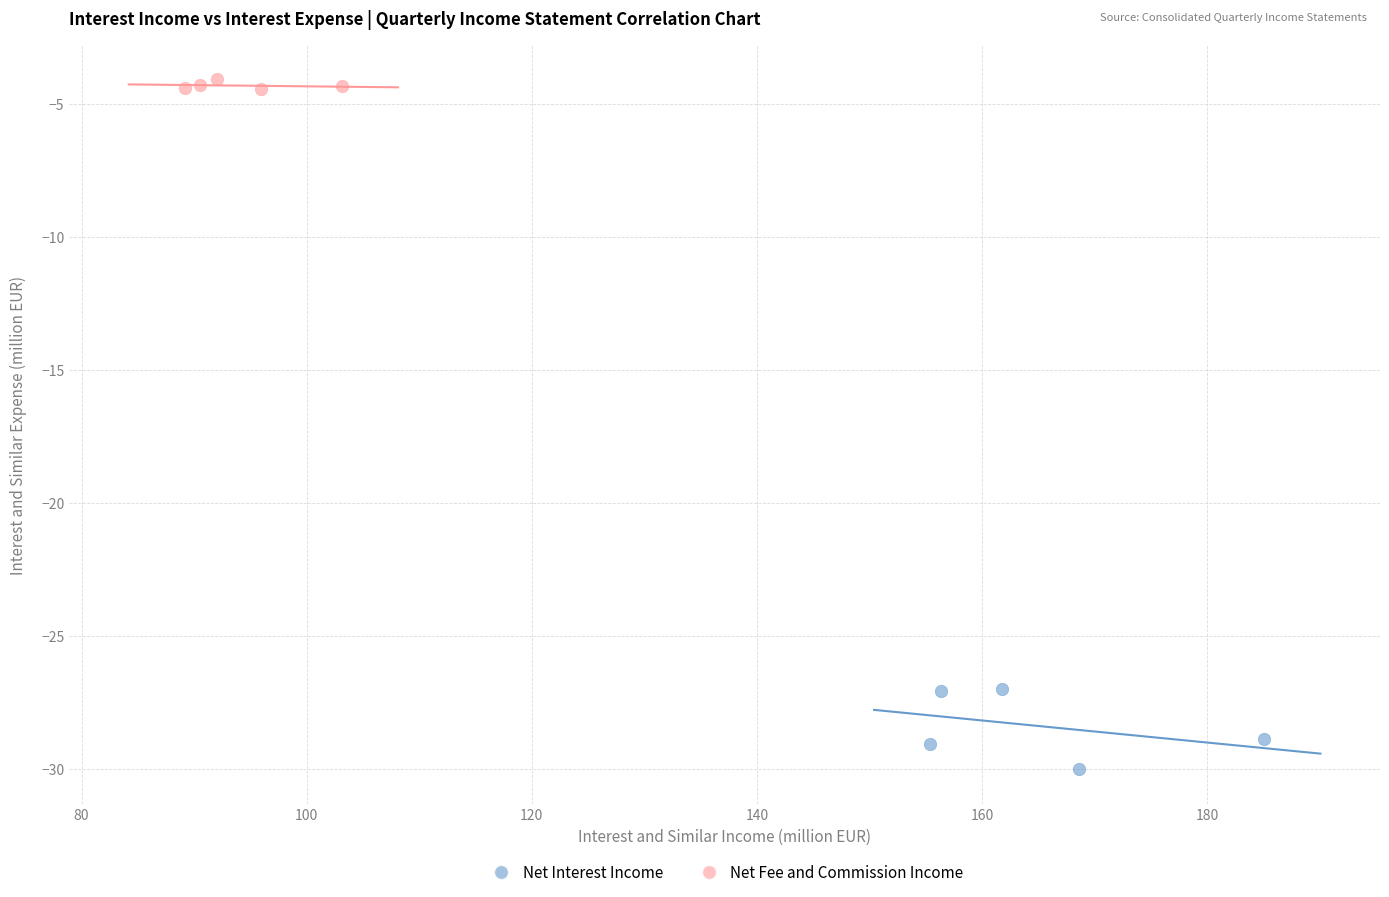

Which series has the widest spread of Y values?

Net Interest Income